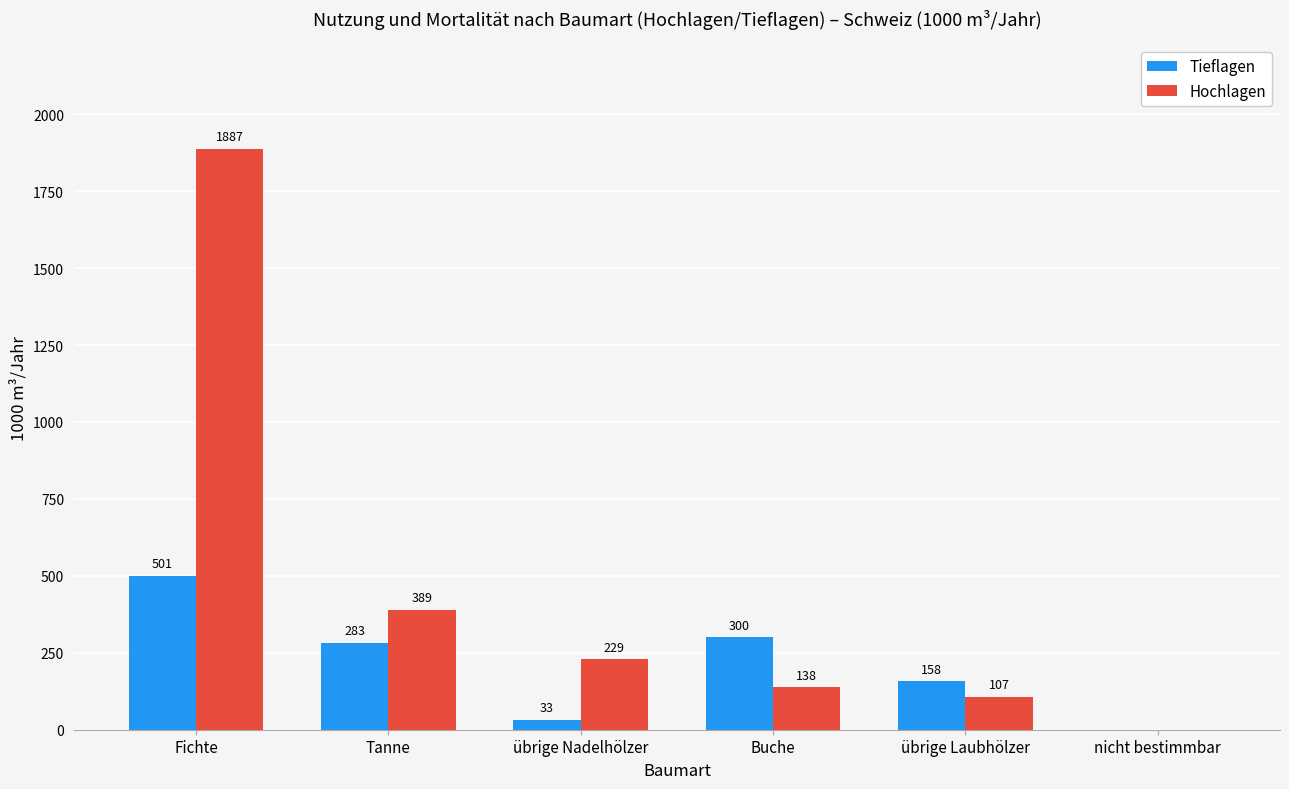

At which category is the sum across all series the highest?

Fichte